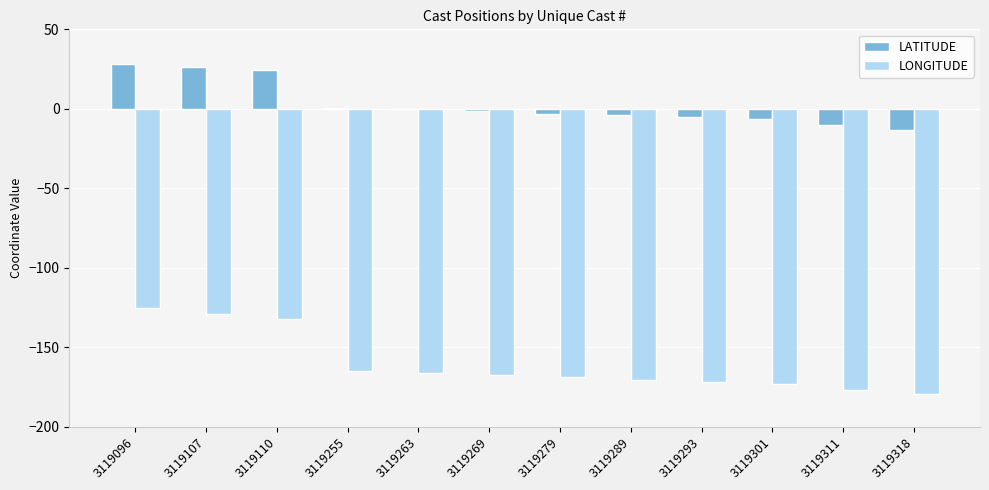

What is the total value across all series at 3119293?

-177.4